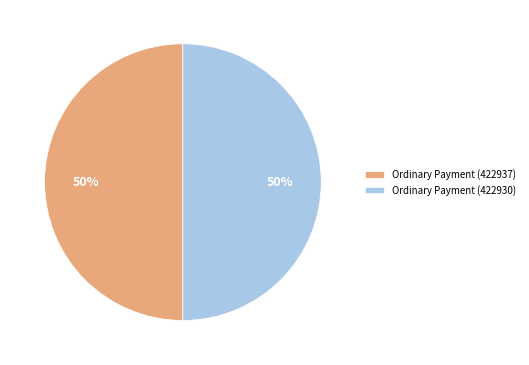

To the nearest percent, what percentage of the pie is Ordinary Payment (422930)?

50%